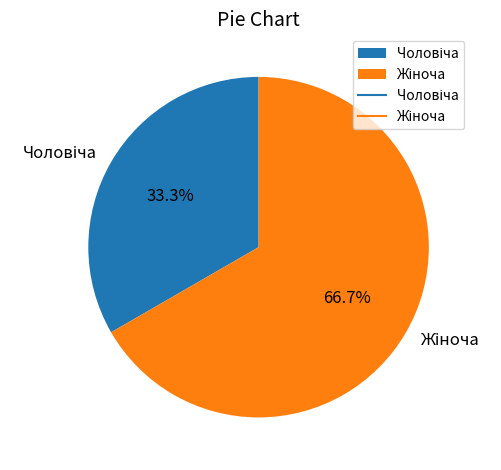

Does any single category account for the majority?

Yes